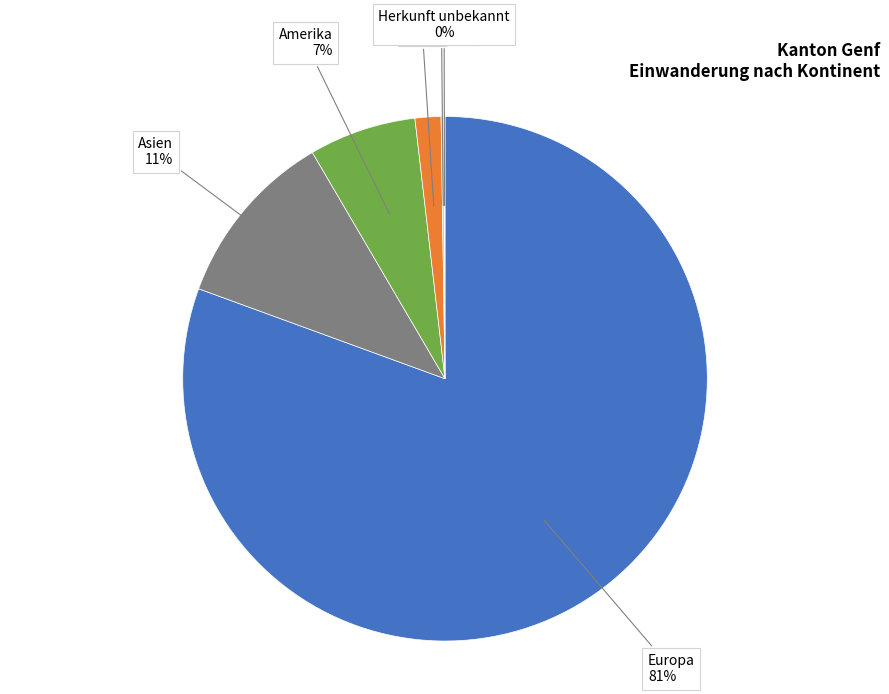

To the nearest percent, what is the average slice percentage?

17%